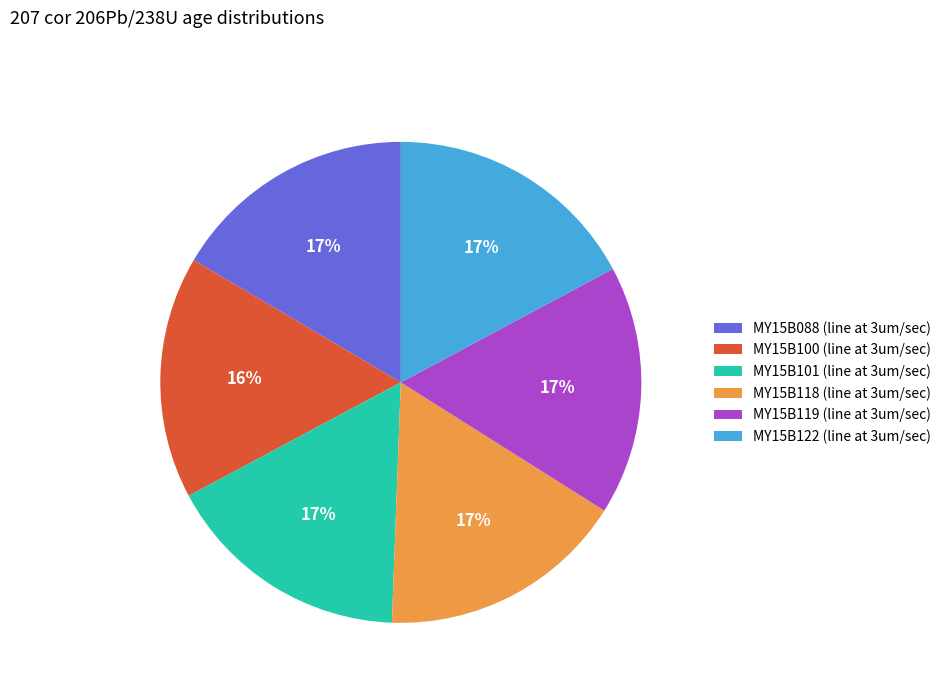

The MY15B119 (line at 3um/sec) slice represents 3% of the pie. True or false?

False